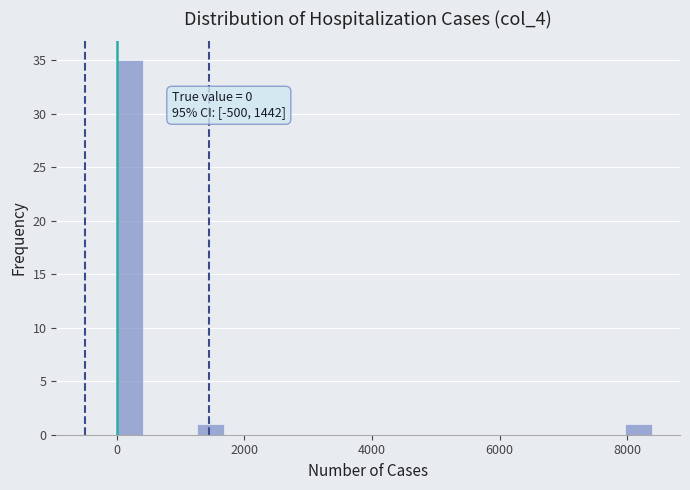

Around what value on the x-axis is the tallest bar? Give the approximate position of its centre, as read against the axis.

200